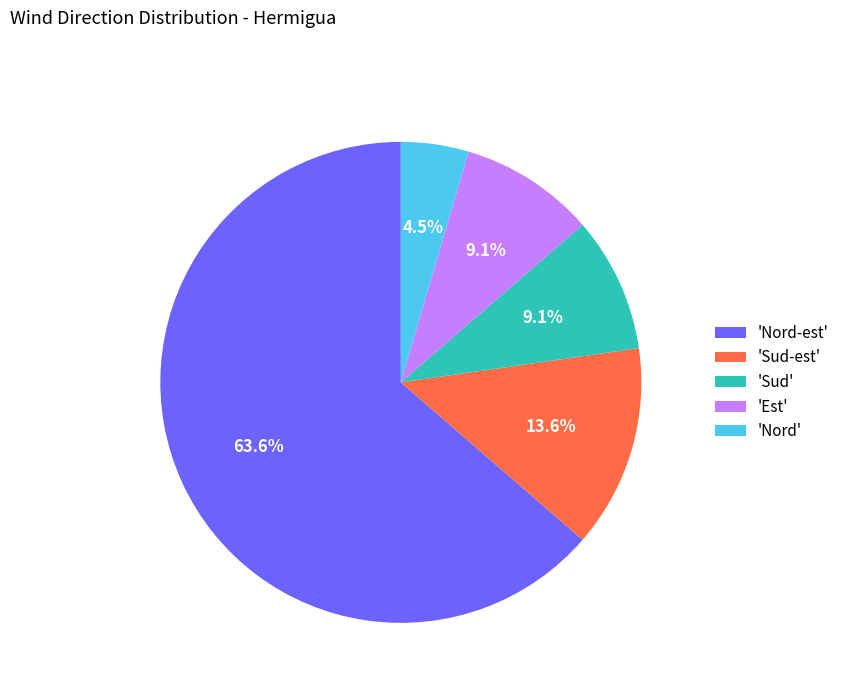

To the nearest percent, what is the average slice percentage?

20%